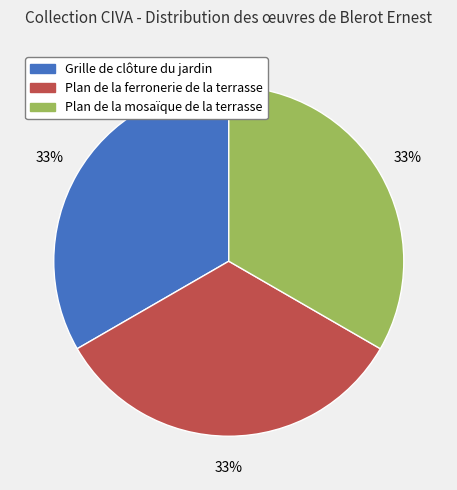

Approximately how many times larger is the value at Plan de la ferronerie de la terrasse compared to Plan de la mosaïque de la terrasse?

1.0